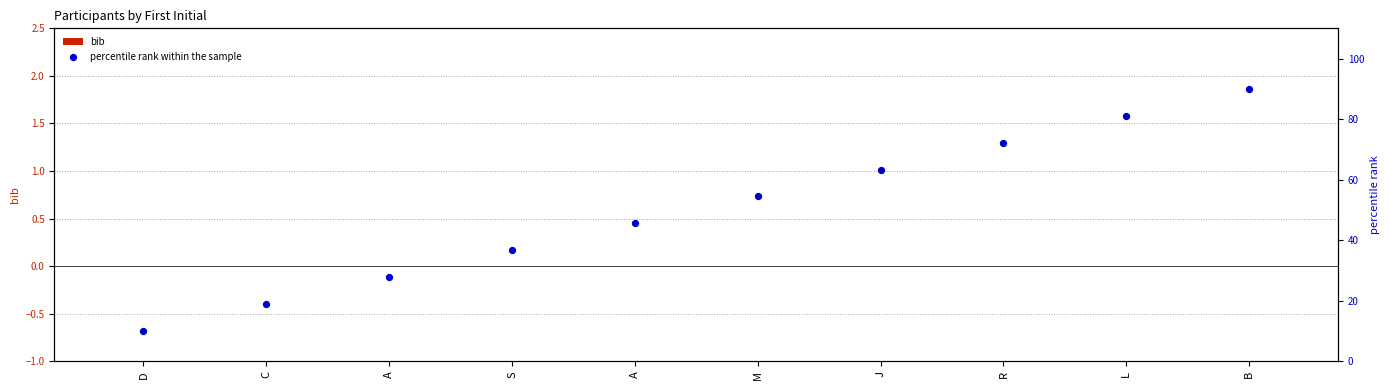

What is the total value across all series at J?

63.3